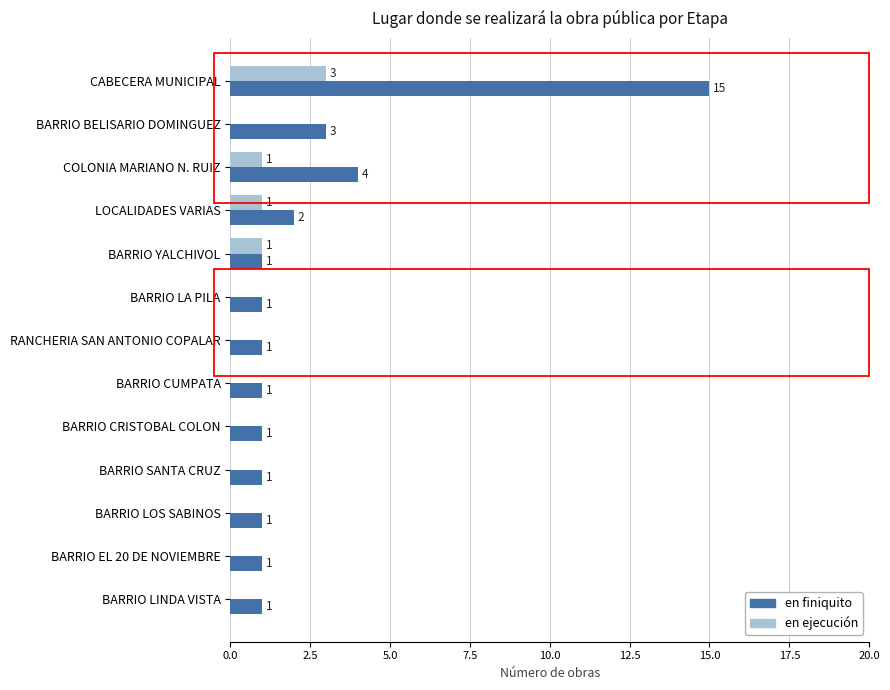

What is the highest value of the en ejecución series?

3